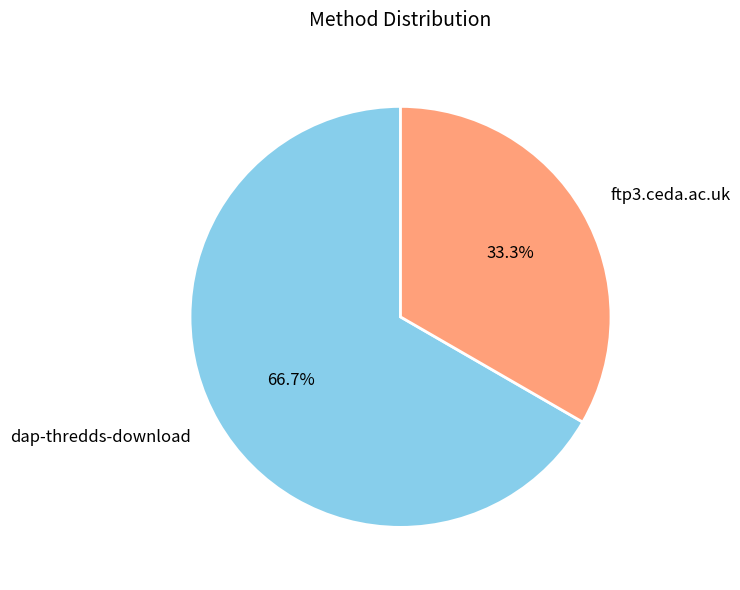

What percentage is the dap-thredds-download slice, to the nearest percent?

67%